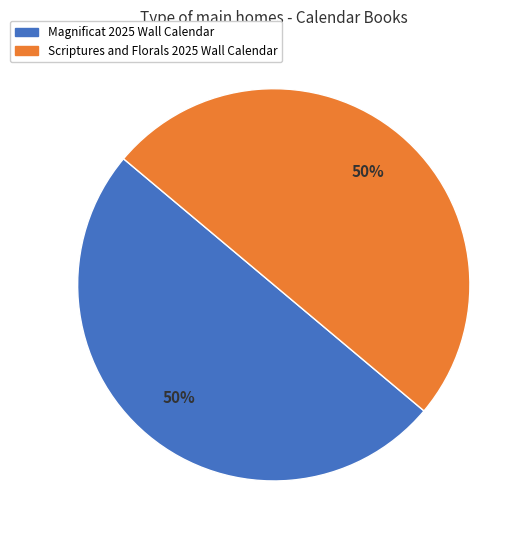

Do Magnificat 2025 Wall Calendar and Scriptures and Florals 2025 Wall Calendar together represent more than half of the pie?

Yes